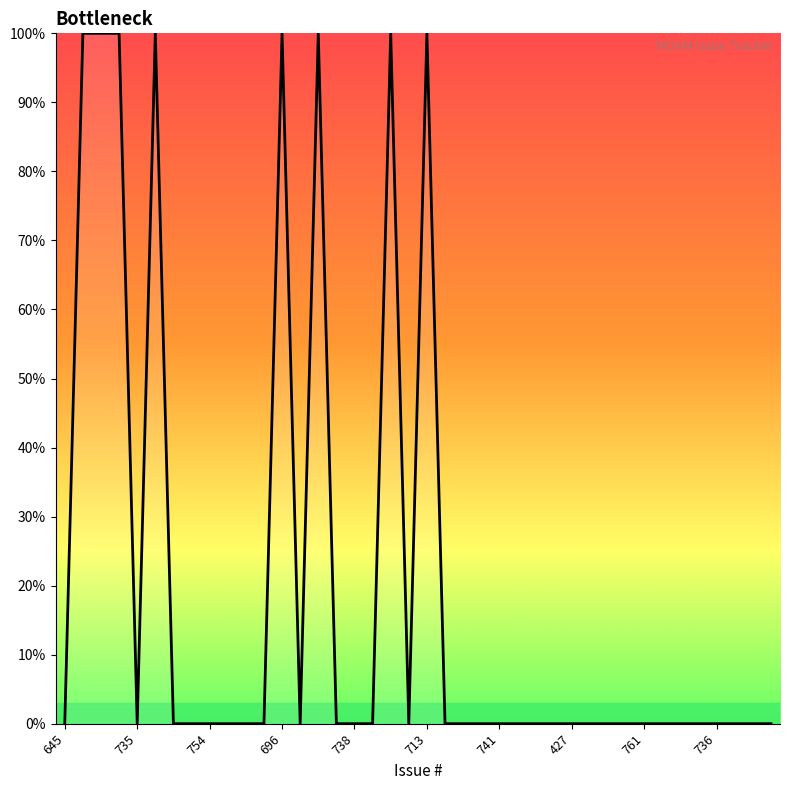

Reading left to right, list all the values displayed in this chart.

0	100	100	100	0	100	0	0	0	0	0	0	100	0	100	0	0	0	100	0	100	0	0	0	0	0	0	0	0	0	0	0	0	0	0	0	0	0	0	0